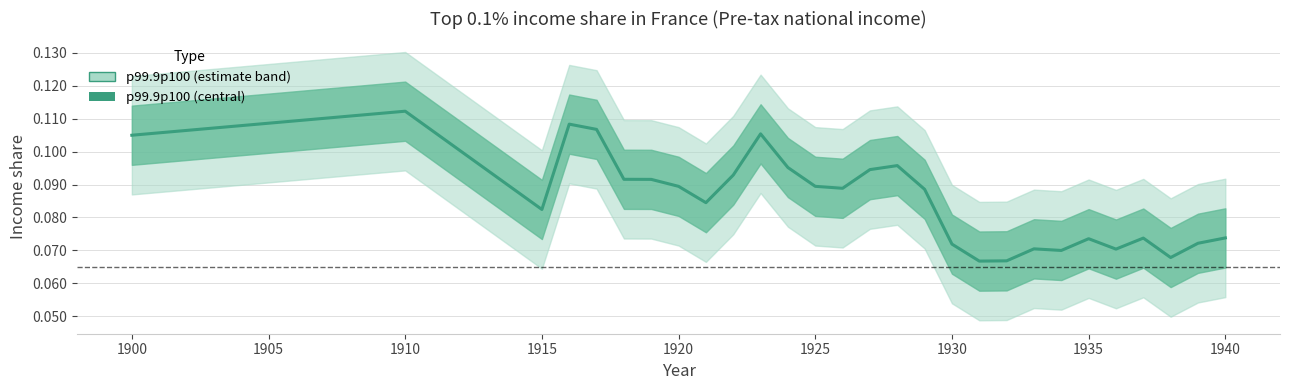

Reading left to right, list all the values displayed in this chart.

0.1	0.1	0.1	0.1	0.1	0.1	0.1	0.1	0.1	0.1	0.1	0.1	0.1	0.1	0.1	0.1	0.1	0.1	0.1	0.1	0.1	0.1	0.1	0.1	0.1	0.1	0.1	0.1